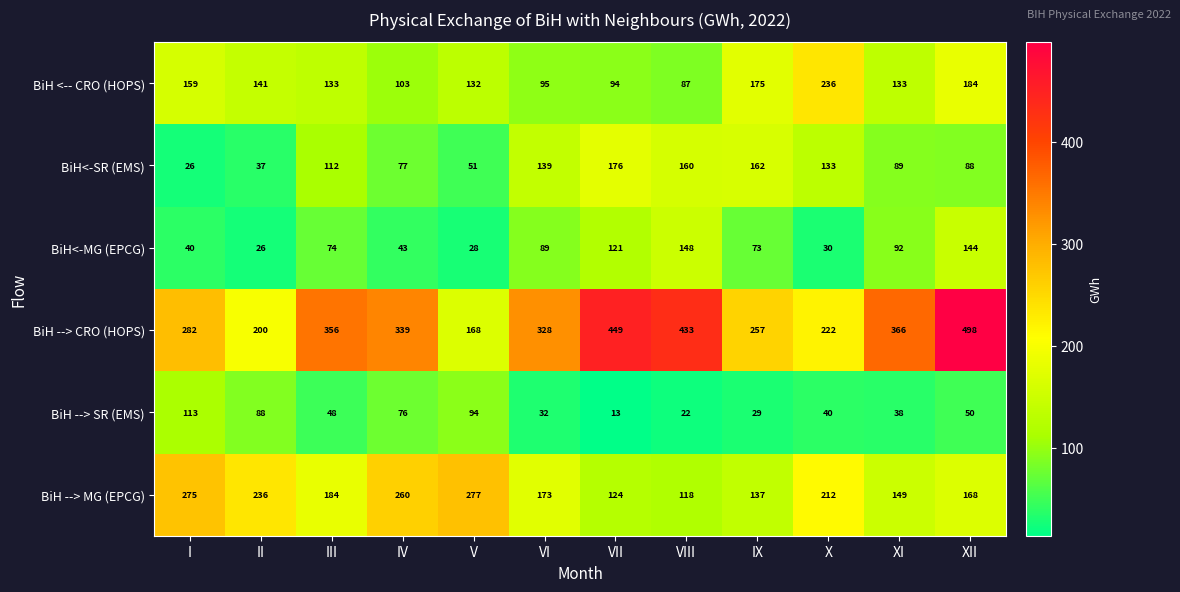

List the labels in order of BiH<-MG (EPCG) value, smallest first.

II, V, X, I, IV, IX, III, VI, XI, VII, XII, VIII